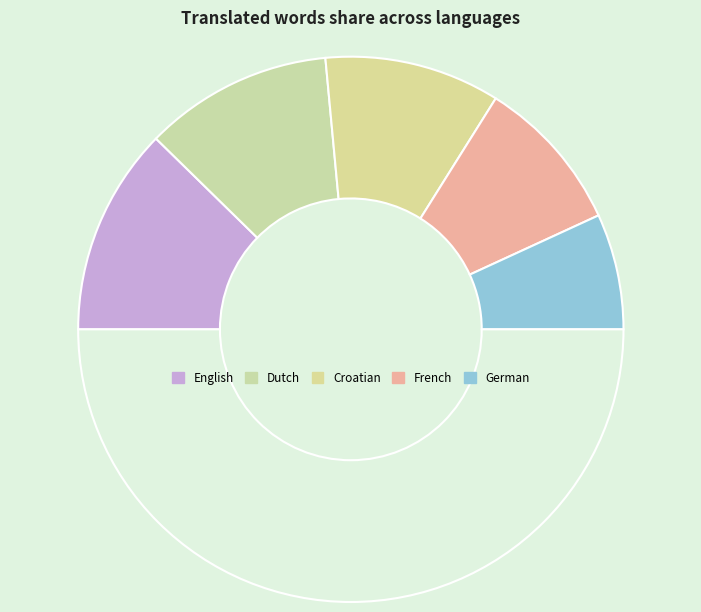

How many segments does this pie chart have?

6